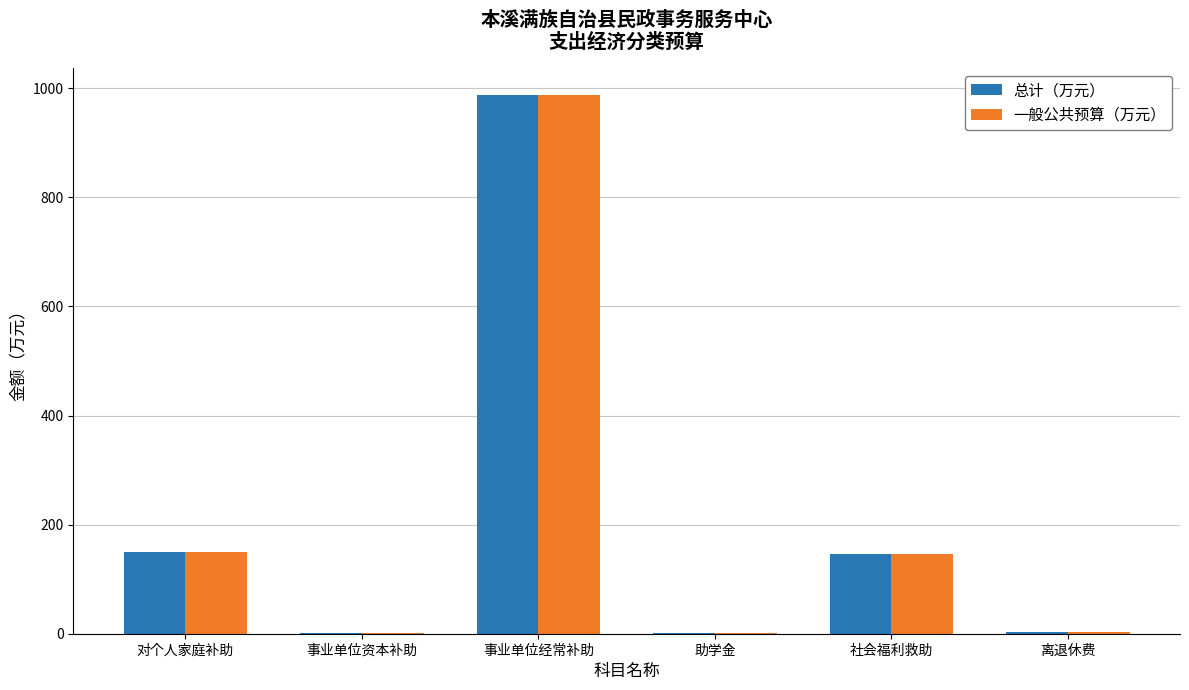

How many series are shown in this chart?

2